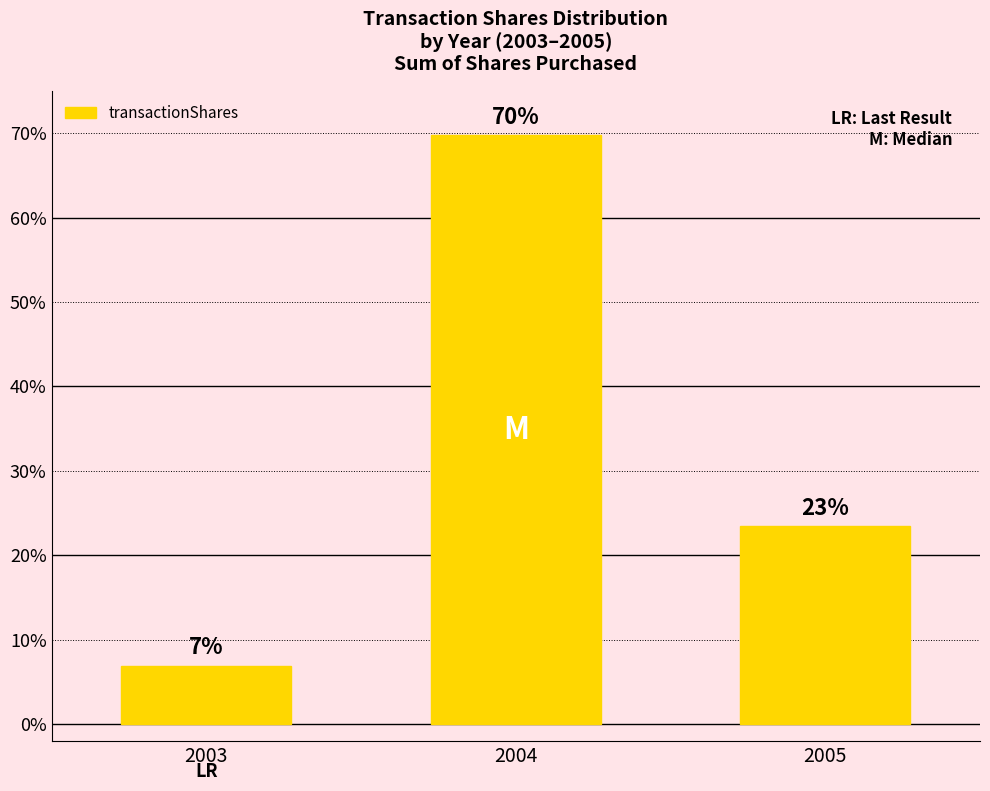

What is the sum of the values at 2004 and 2005?

93.1